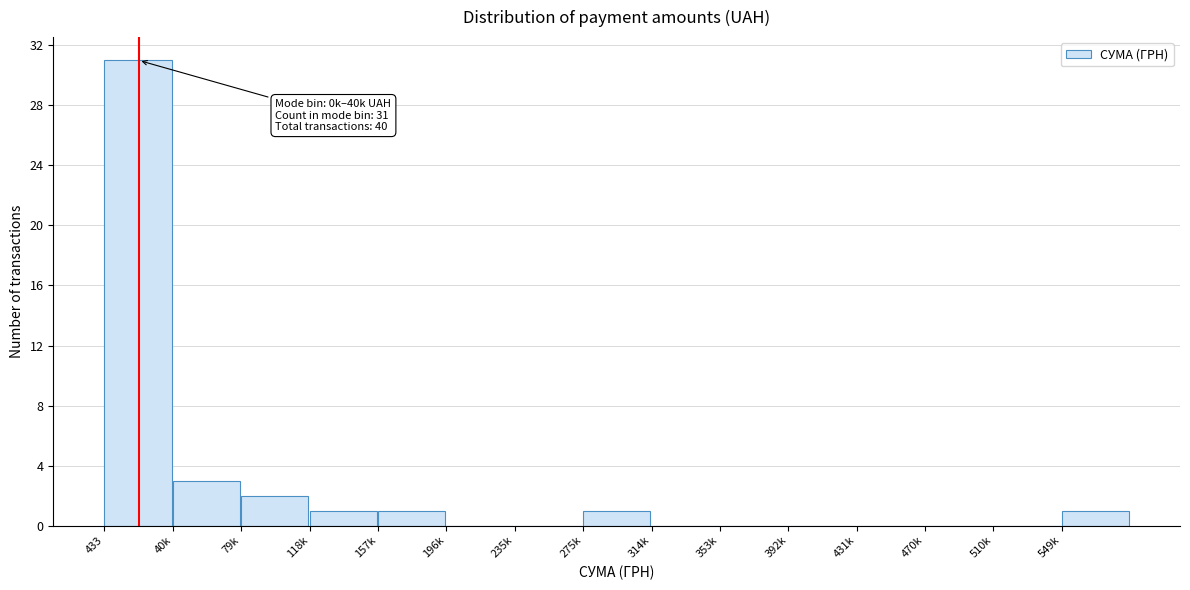

Reading left to right, transcribe all the data shown in this chart.

433=31	40k=3	79k=2	118k=1	157k=1	196k=0	235k=0	275k=1	314k=0	353k=0	392k=0	431k=0	470k=0	510k=0	549k=1